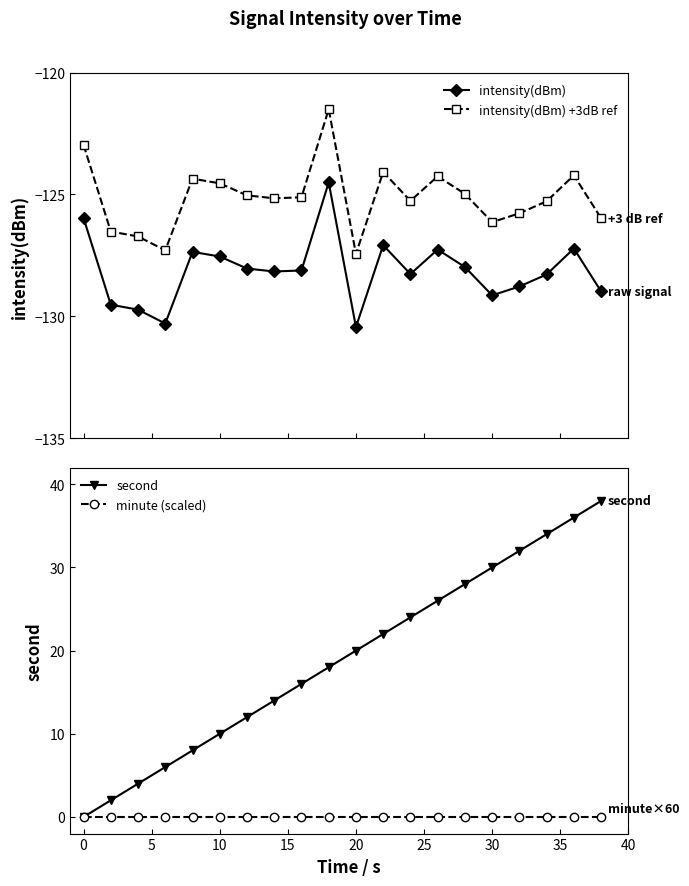

What is the maximum value for intensity(dBm) +3dB ref?

-121.5